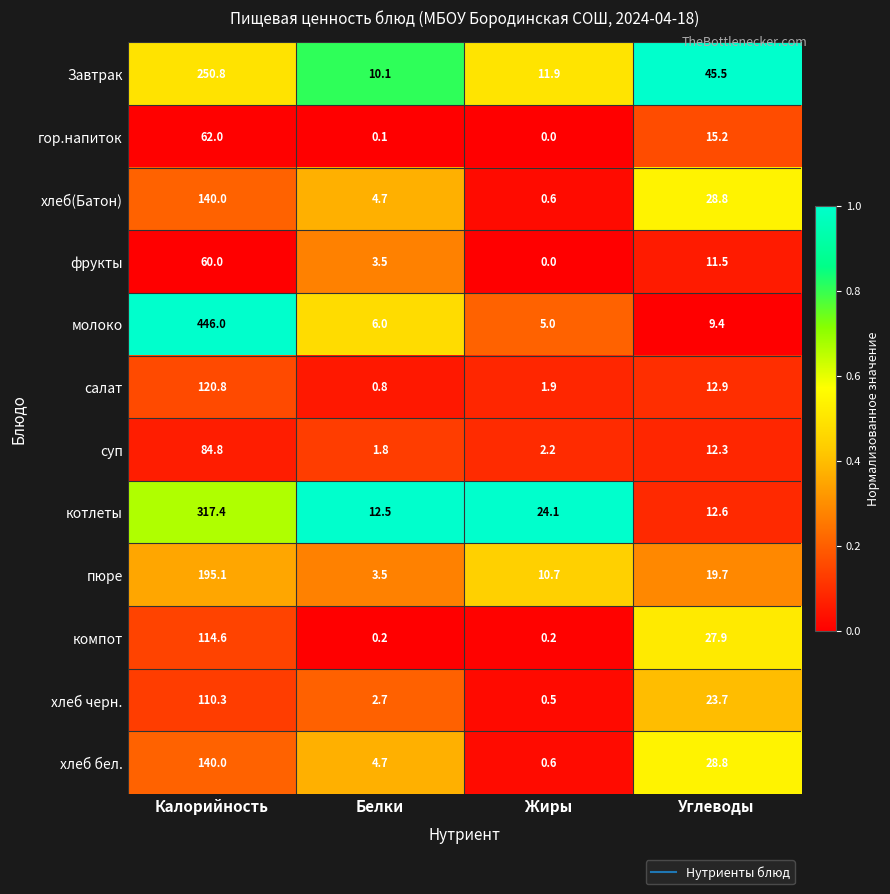

True or false: фрукты has a value of 36.8 at Жиры.

False